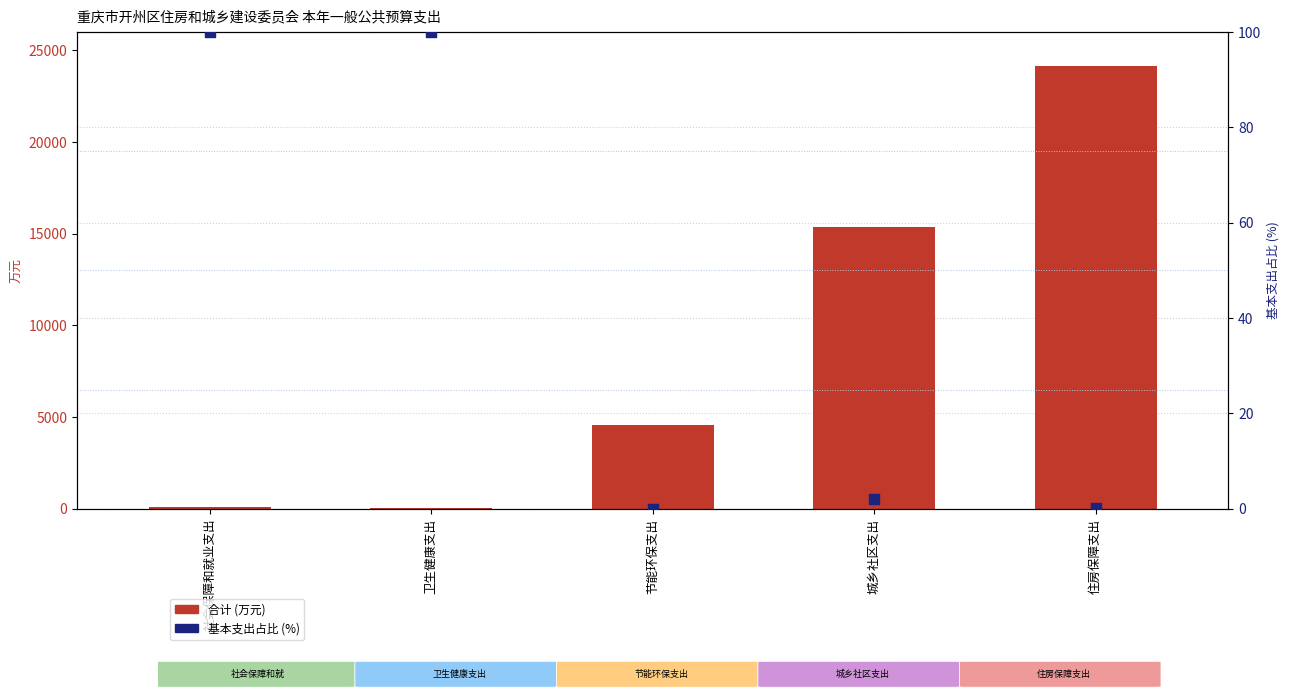

What are all the series names shown in the legend?

合计 (万元), 基本支出占比 (%)